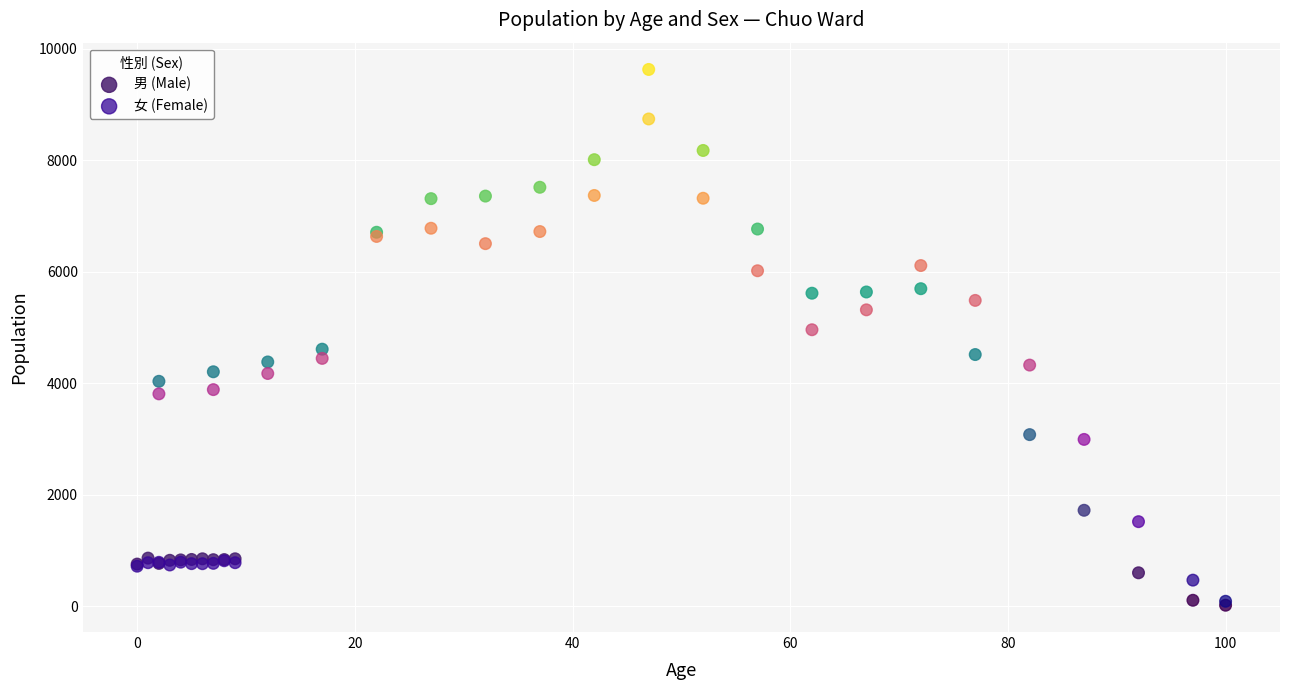

What are all the series names shown in the legend?

男 (Male), 女 (Female)